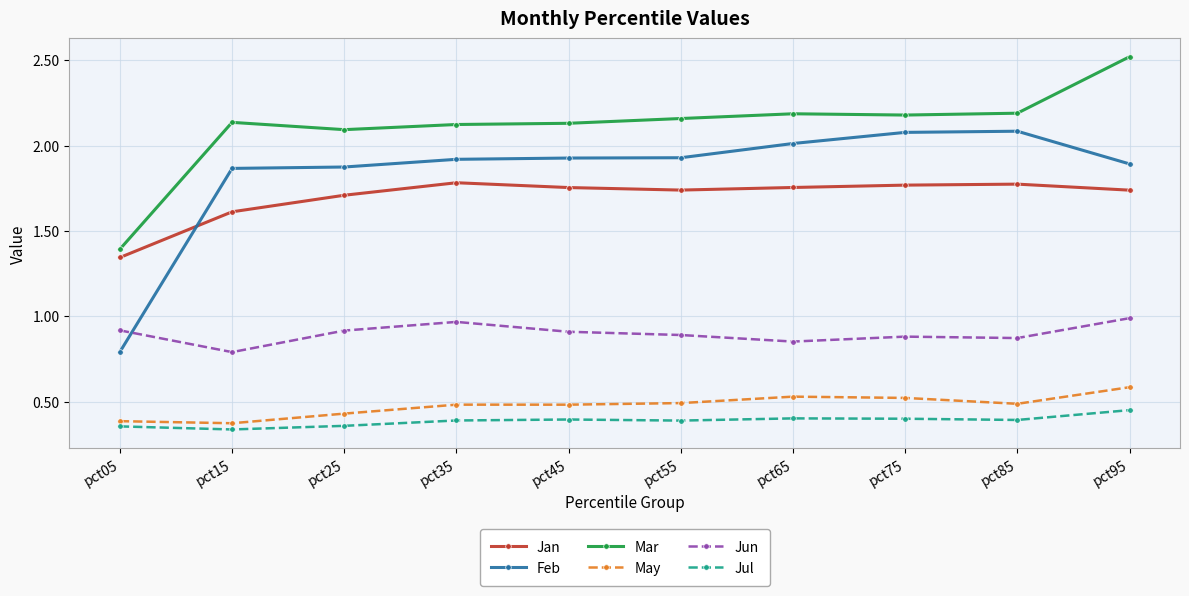

Does the chart have visible grid lines?

Yes